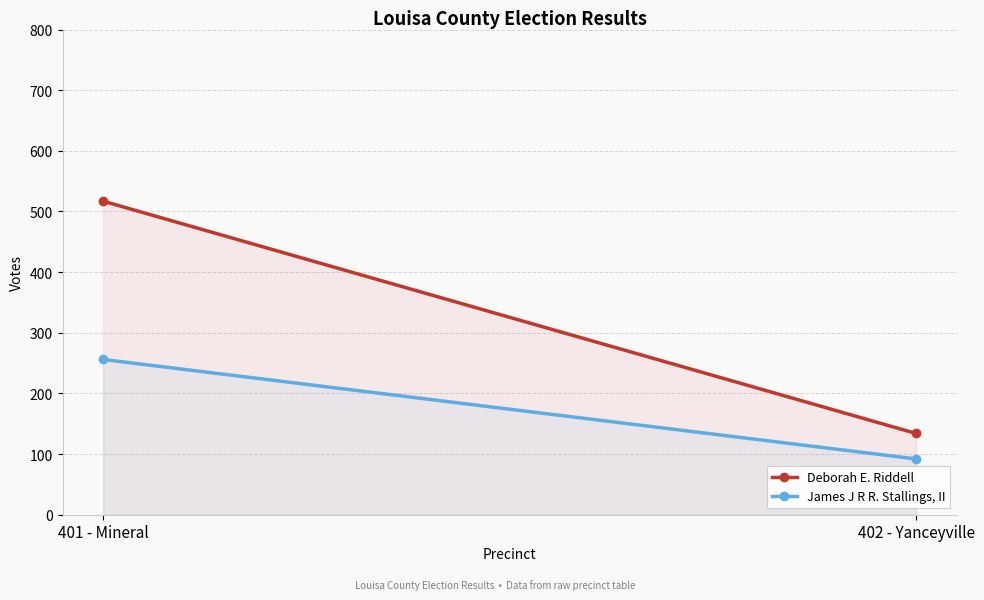

What is the minimum value shown in the chart?

92